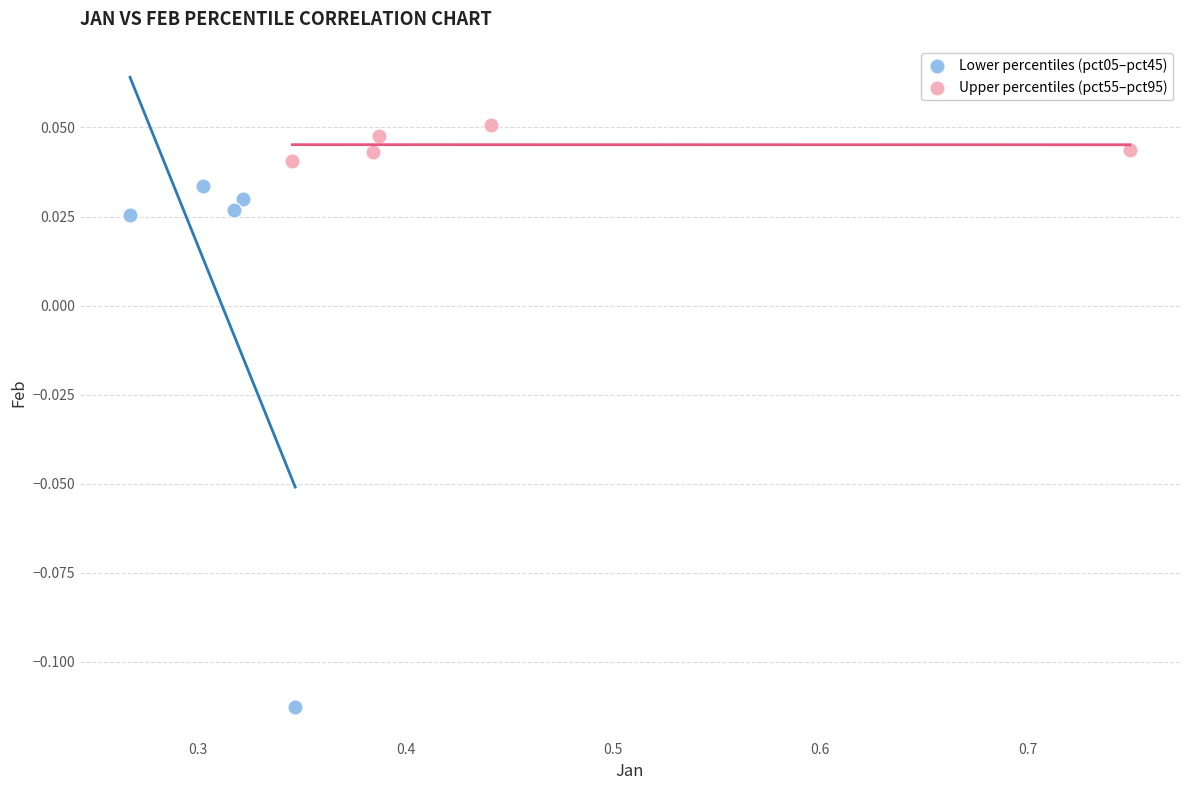

Which series reaches the minimum Y coordinate?

Lower percentiles (pct05–pct45)